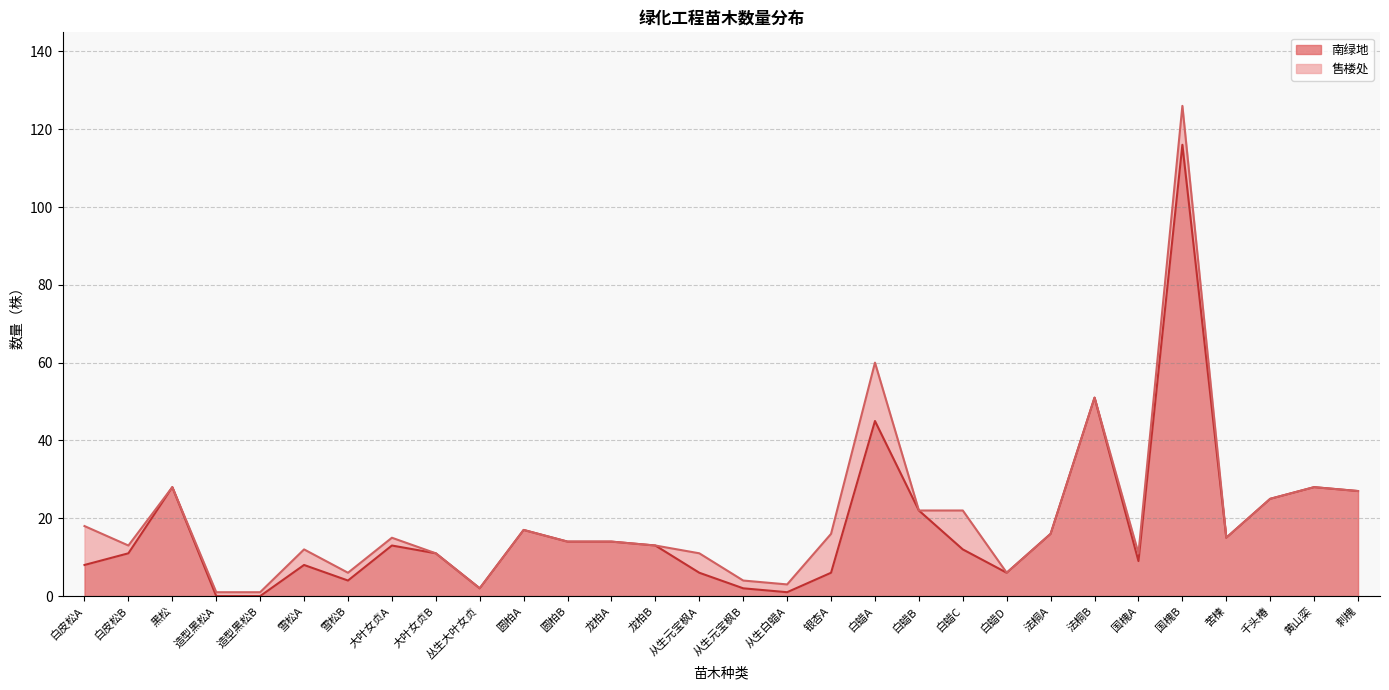

At which label is the value closest to 58?

法桐B